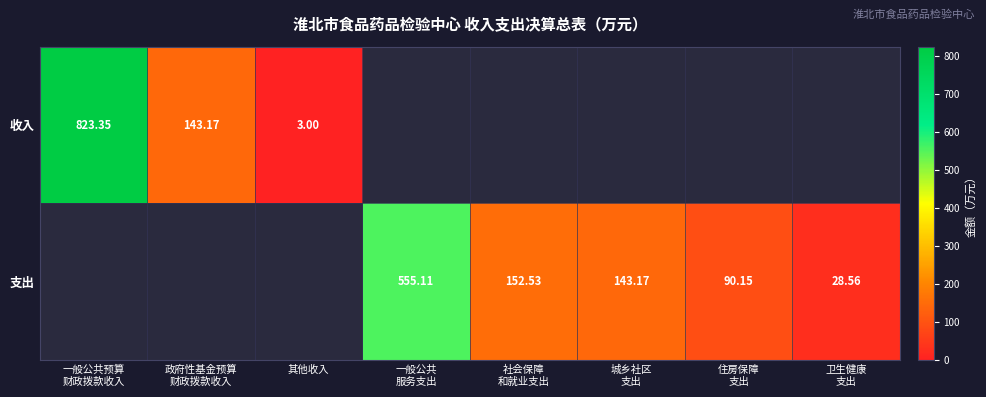

At how many categories does at least one series exceed 413?

2